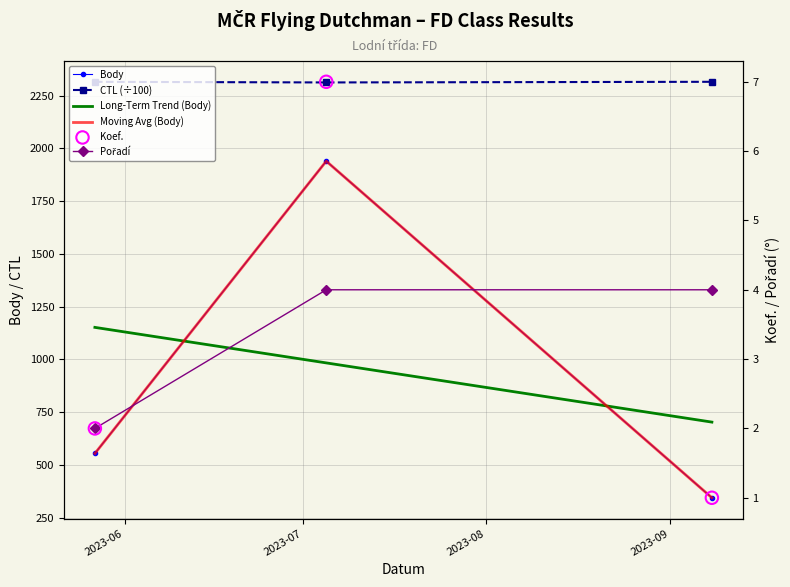

At how many categories does at least one series exceed 669?

3